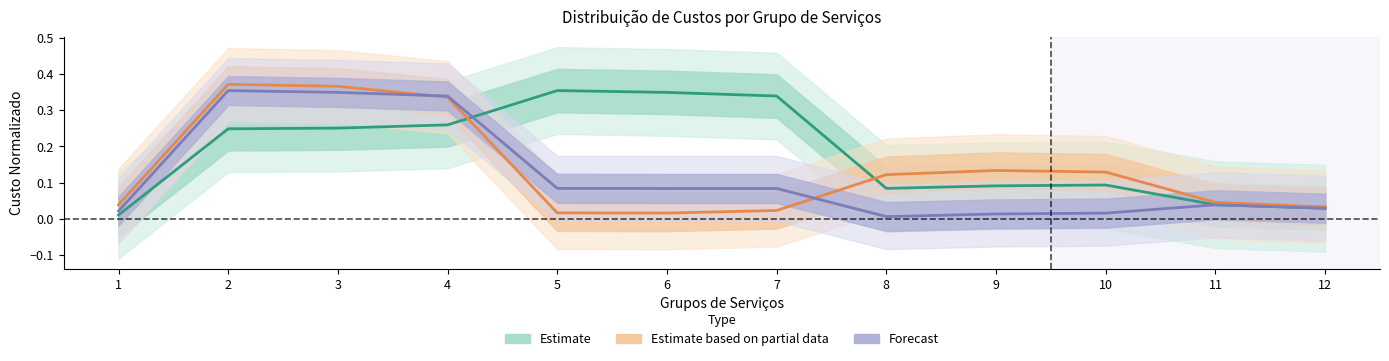

How many lines are shown in the chart?

3